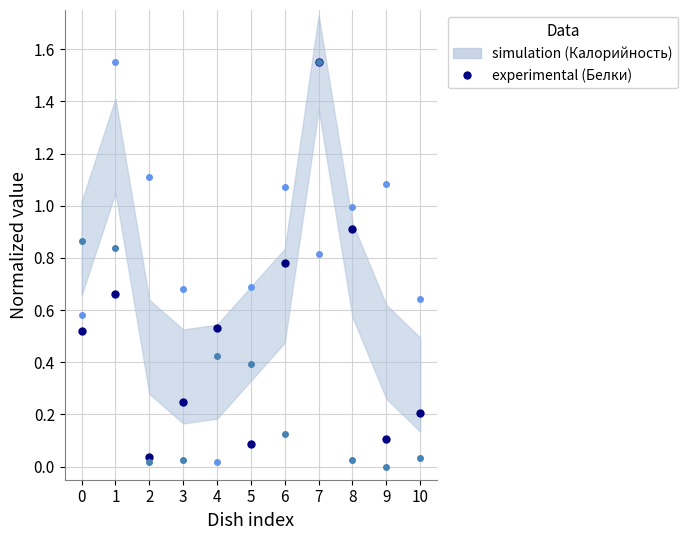

Reading right to left, transcribe all the data shown in this chart.

Белки (норм.): 10=0.2	9=0.1	8=0.9	7=1.6	6=0.8	5=0.1	4=0.5	3=0.2	2=0.0	1=0.7	0=0.5
Жиры (норм.): 10=0.0	9=0.0	8=0.0	7=1.6	6=0.1	5=0.4	4=0.4	3=0.0	2=0.0	1=0.8	0=0.9
Углеводы (норм.): 10=0.6	9=1.1	8=1.0	7=0.8	6=1.1	5=0.7	4=0.0	3=0.7	2=1.1	1=1.6	0=0.6